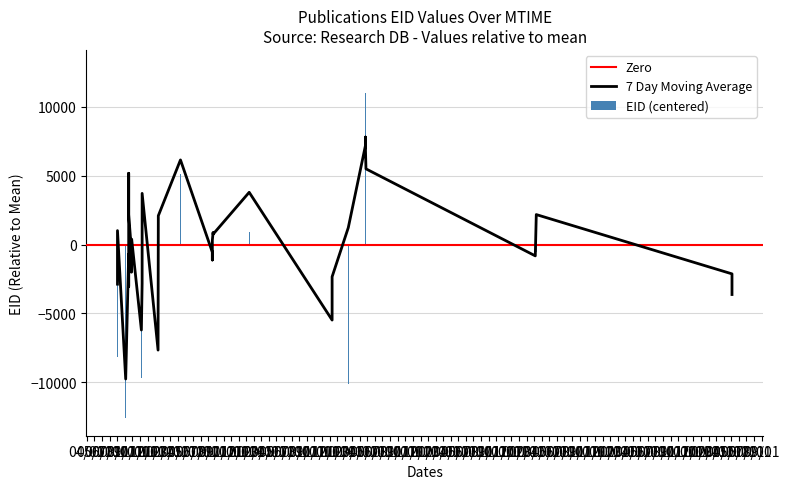

Read the value at 2016-08-20.

12833.4